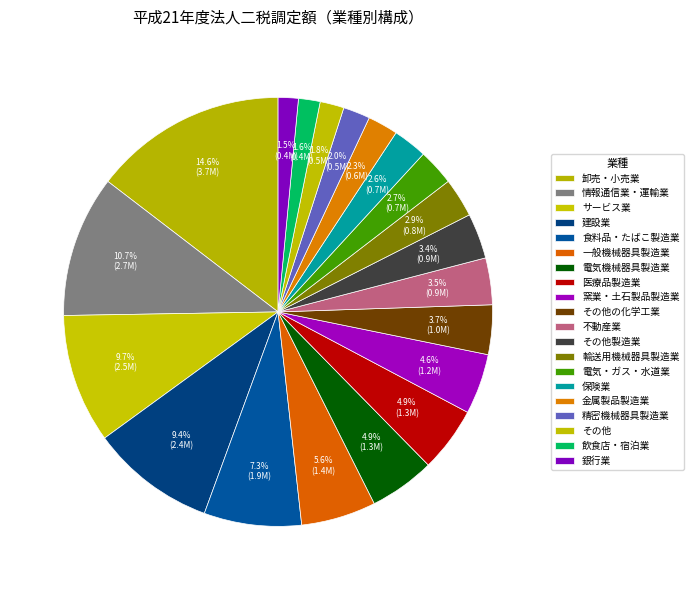

Does 飲食店・宿泊業 account for over 50% of the chart?

No